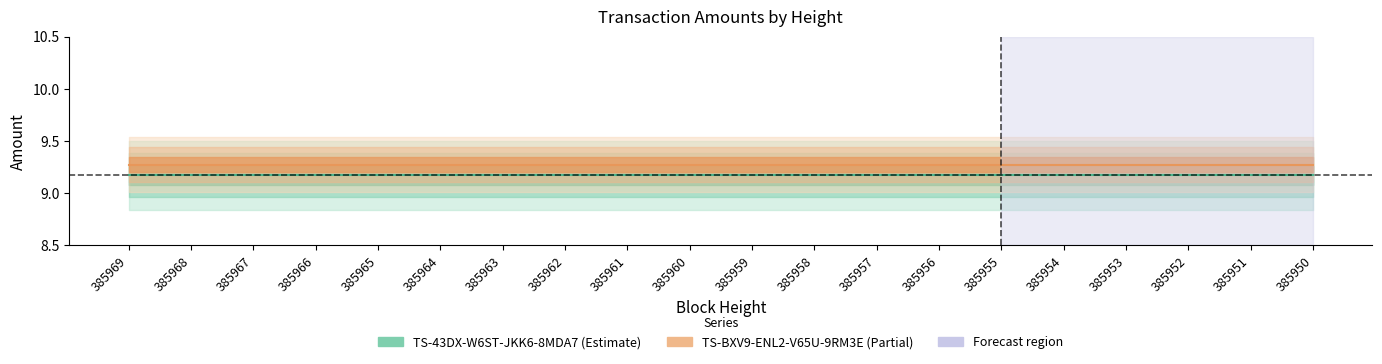

Is it true that TS-43DX-W6ST-JKK6-8MDA7 equals 14.9 at 385968?

False